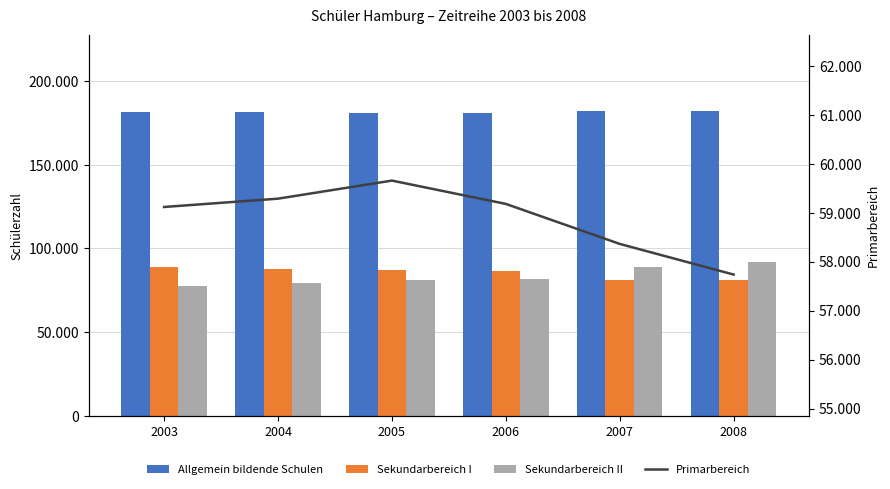

The value of Sekundarbereich II at 2005 is 80980. True or false?

True